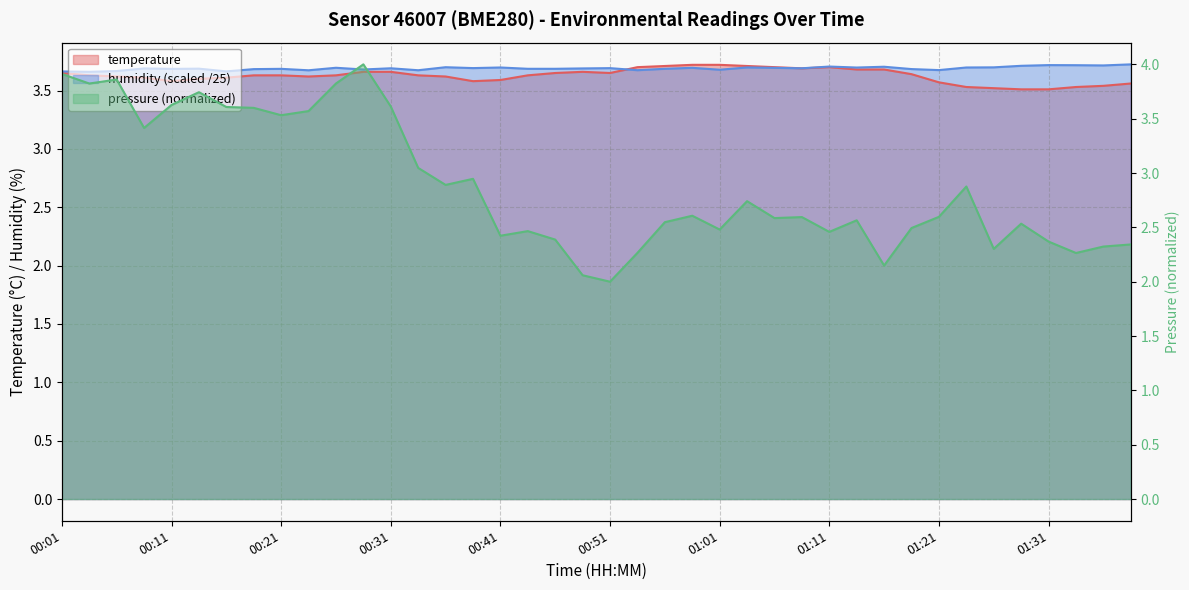

How many interior local valleys does the temperature series have?

5